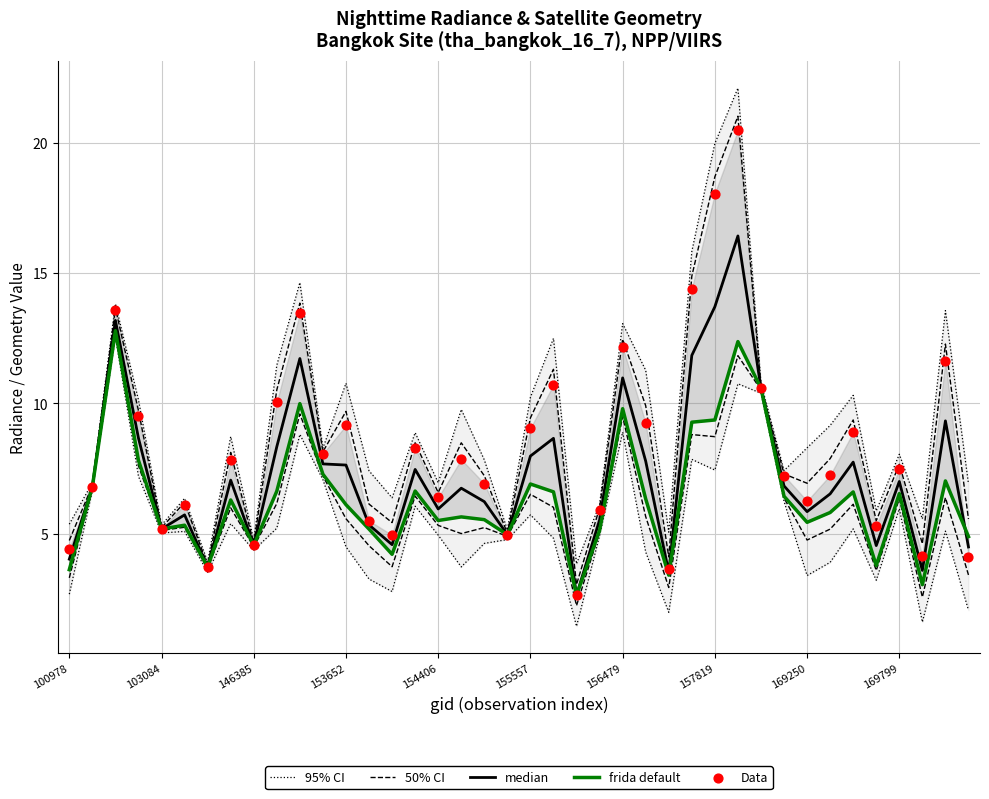

Which series has the largest Y range (max minus min)?

95% CI